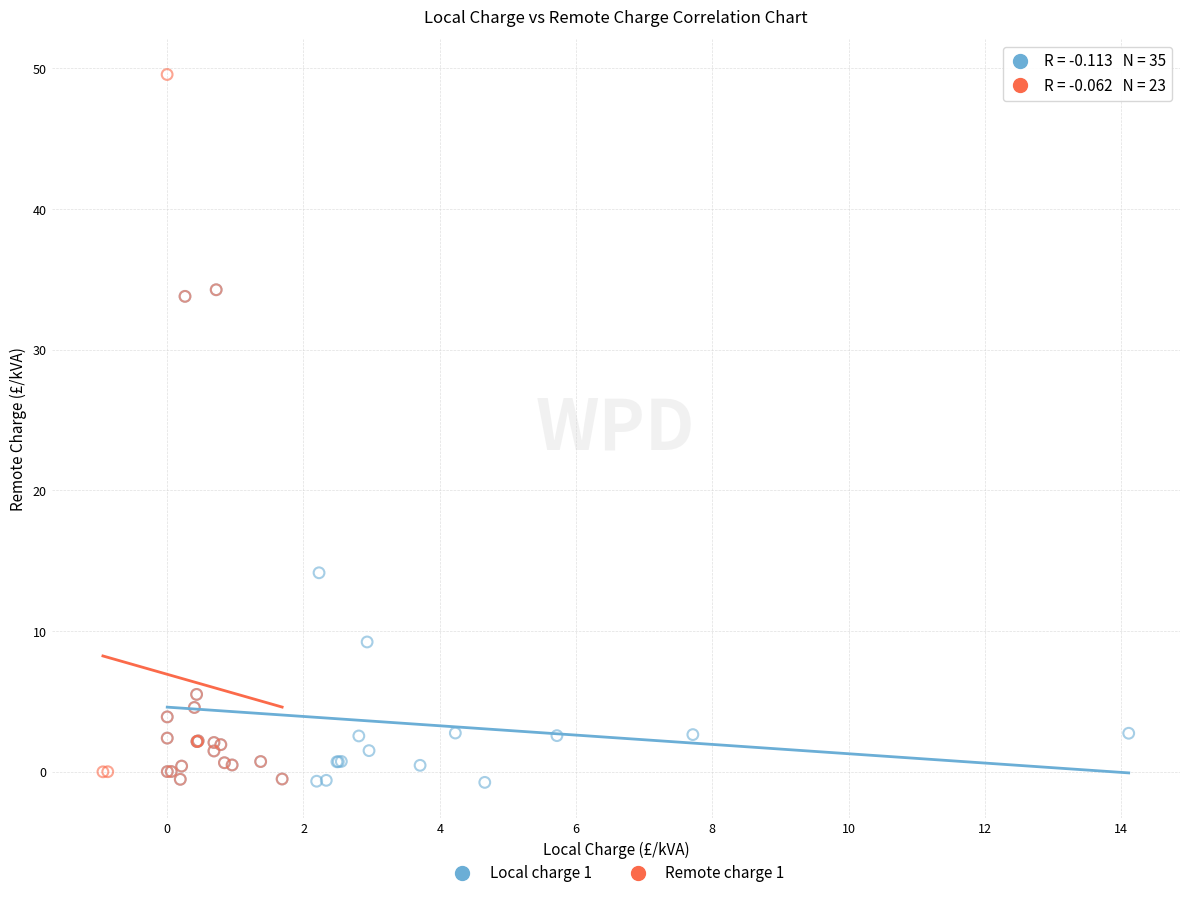

What are all the series names shown in the legend?

Local charge 1, Remote charge 1